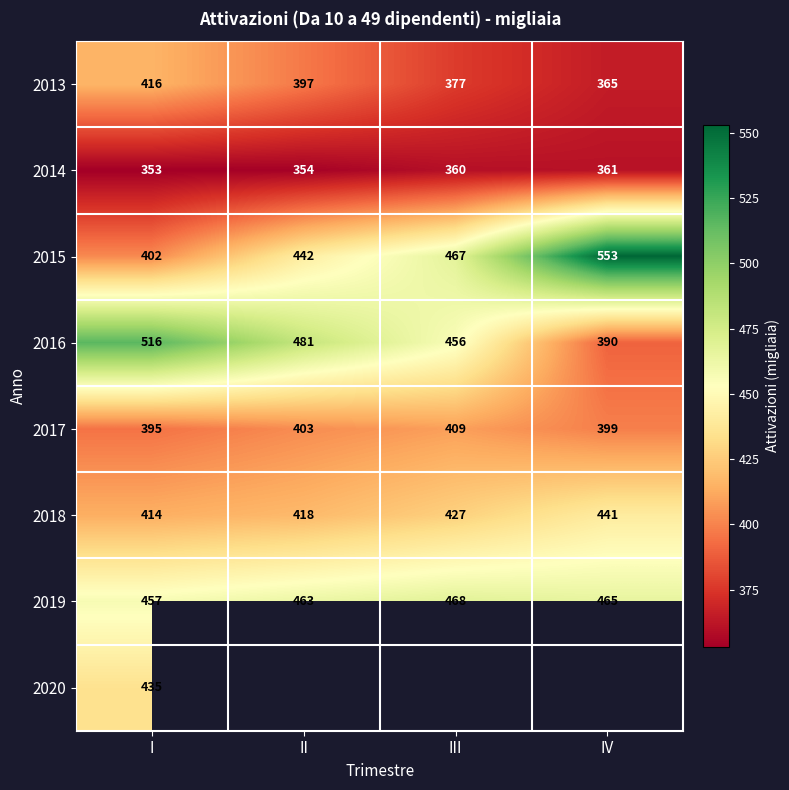

At which label does 2016 first exceed 481?

I